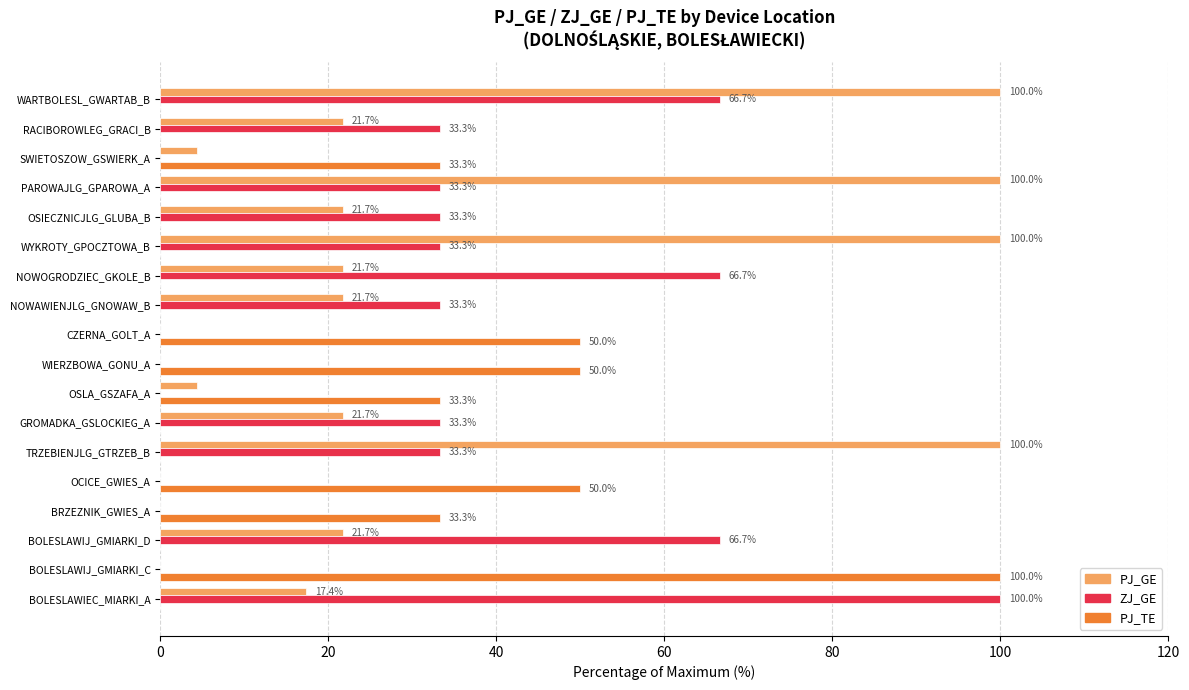

What is the sum of all ZJ_GE values?

533.3